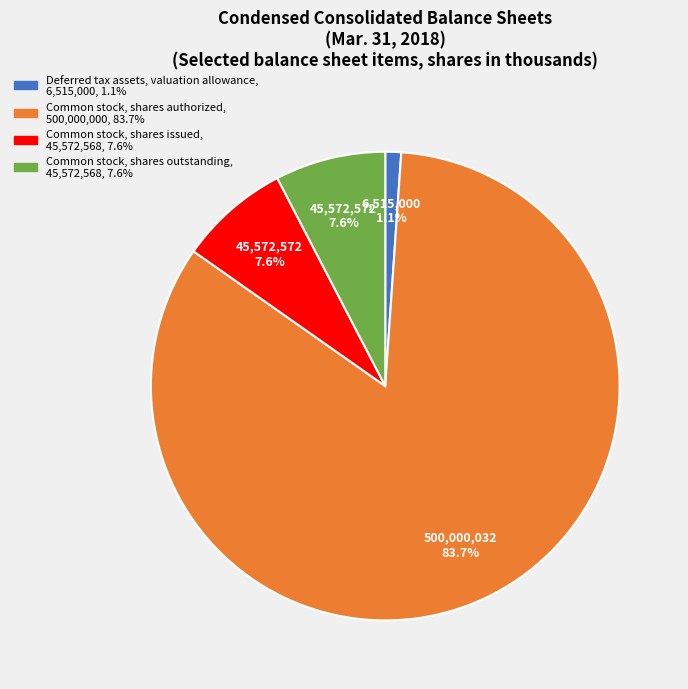

Does Common stock, shares authorized account for over 50% of the chart?

Yes